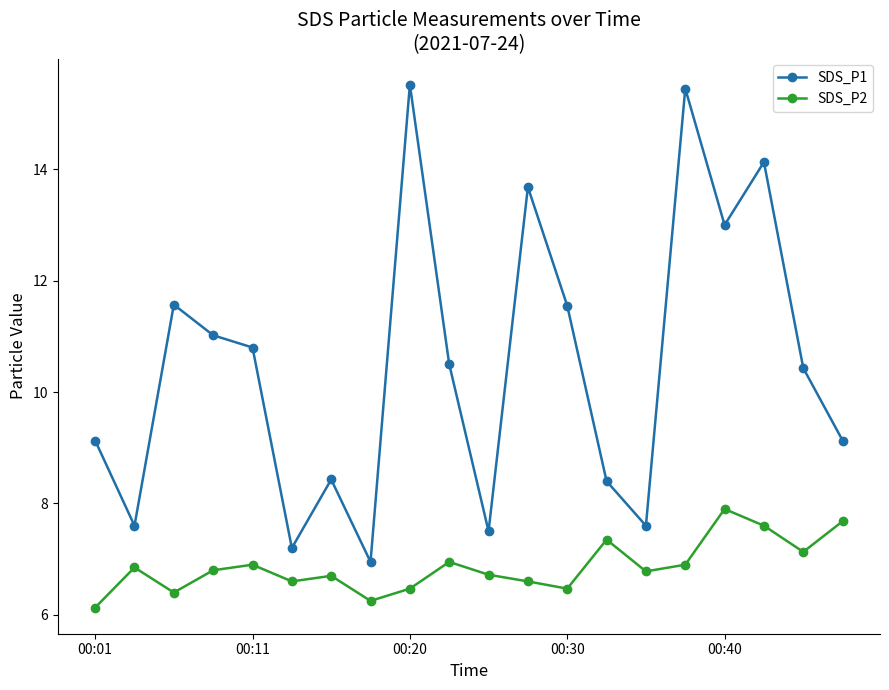

Which series has the largest total across all categories?

SDS_P1